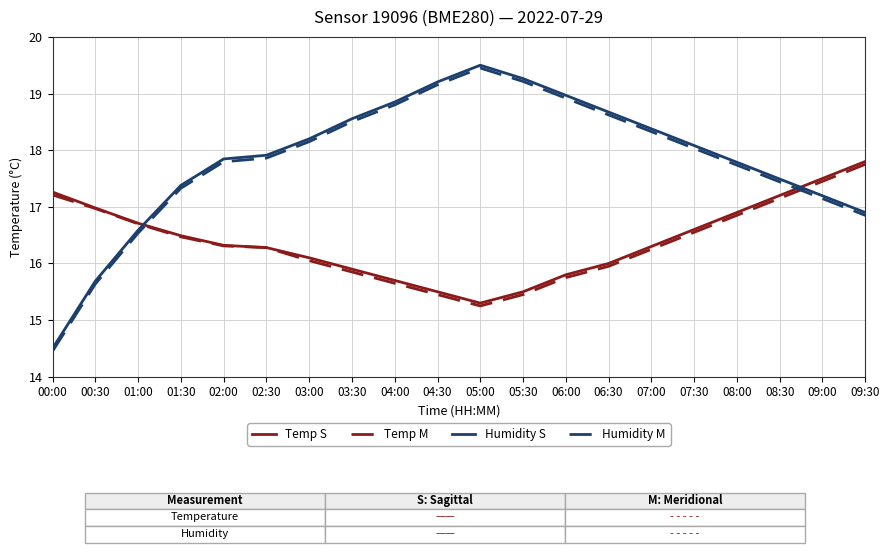

What is the total value across all series at 01:00?

66.5